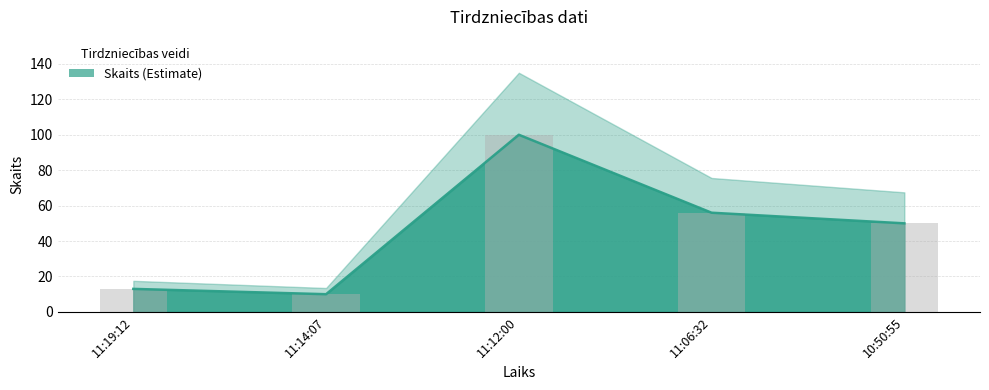

Rank the categories by value from highest to lowest.

11:12:00, 11:06:32, 10:50:55, 11:19:12, 11:14:07